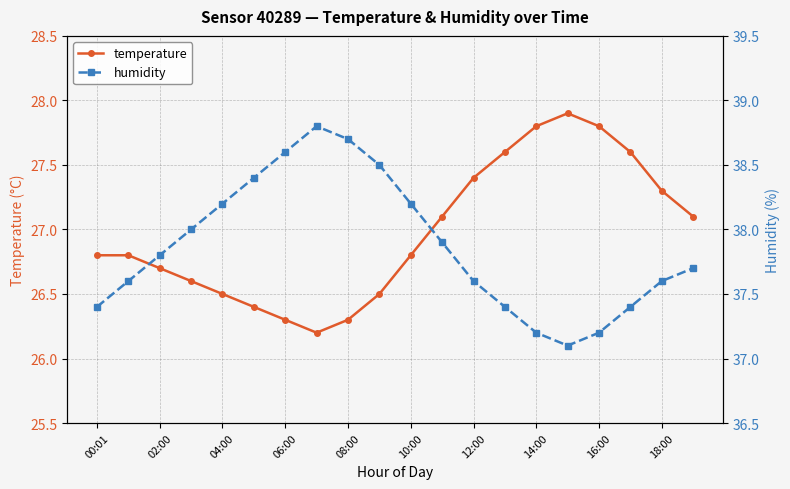

The value of temperature at 04:00 is 44.8. True or false?

False